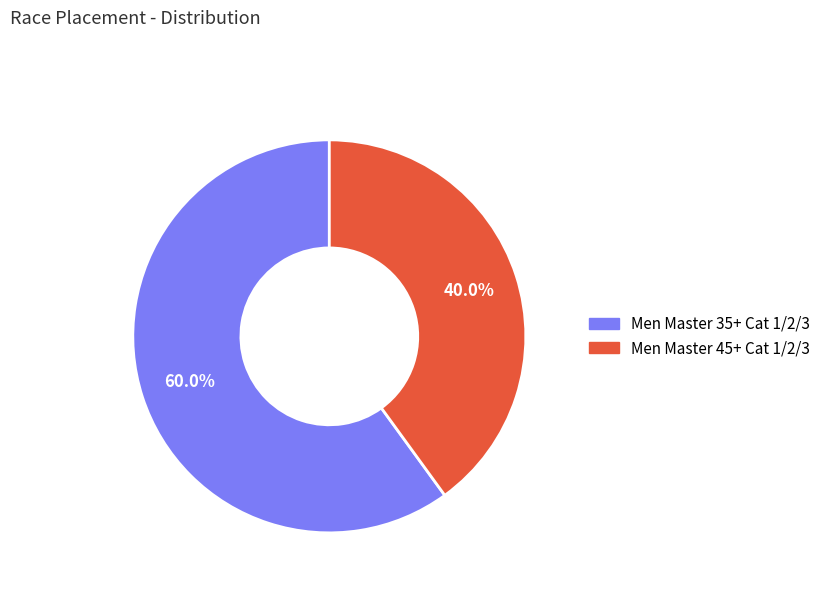

True or false: Men Master 45+ Cat 1/2/3 accounts for 40% of the total.

True